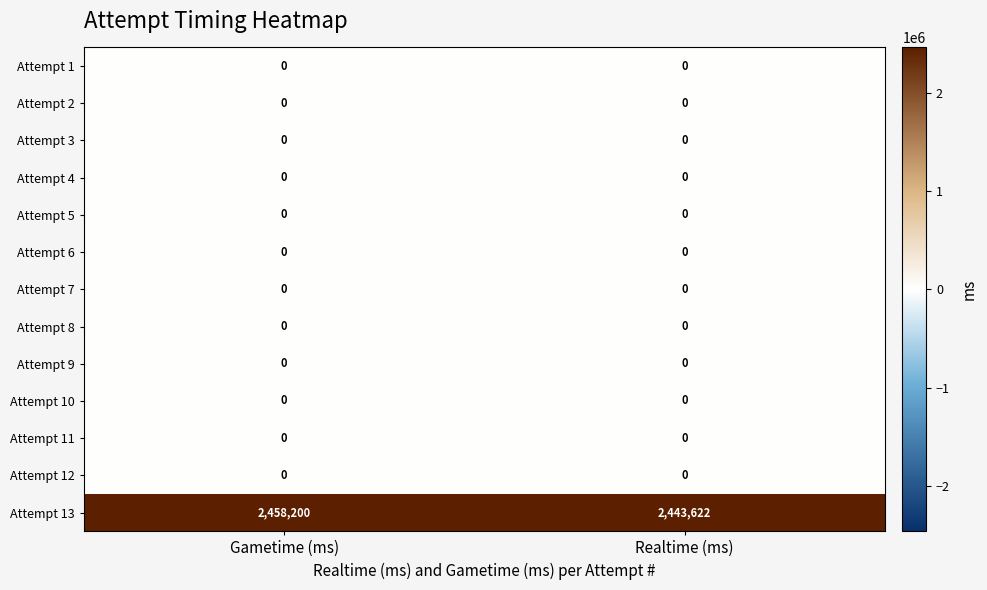

Which series changed the most between Gametime (ms) and Realtime (ms)?

Attempt 13